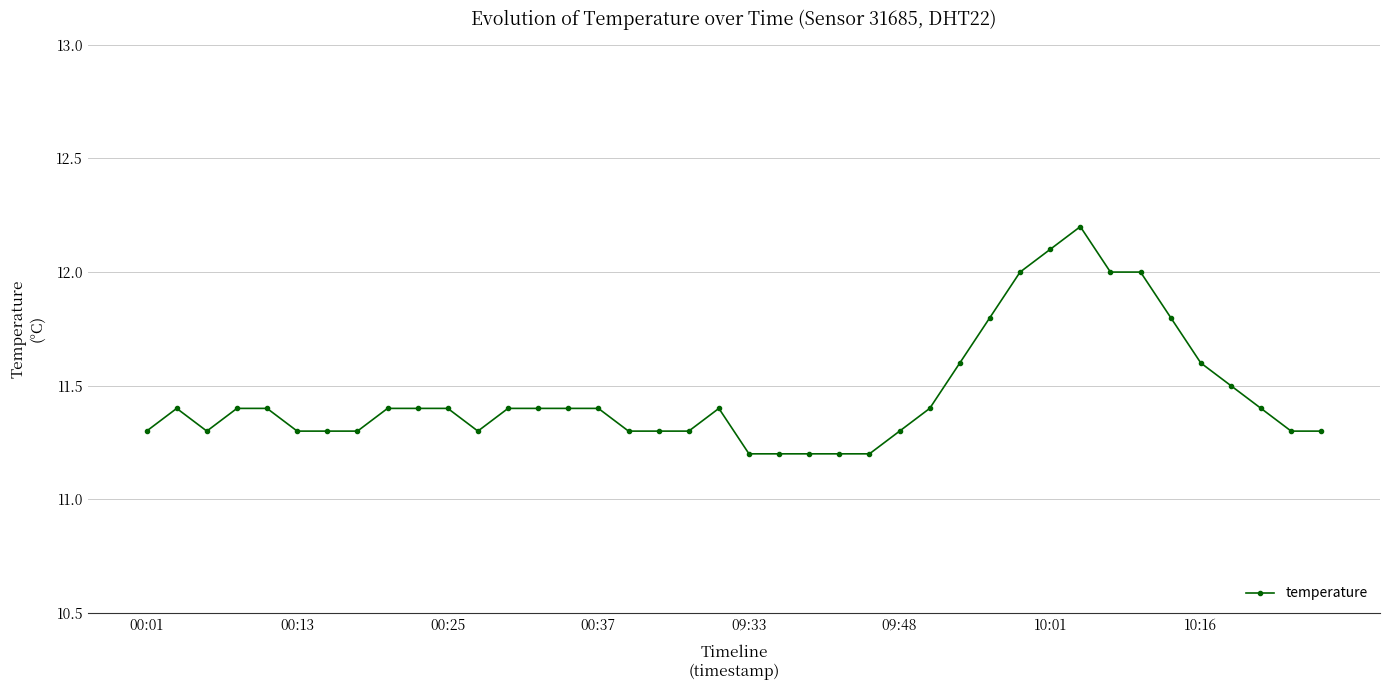

What is the greatest value displayed?

12.2